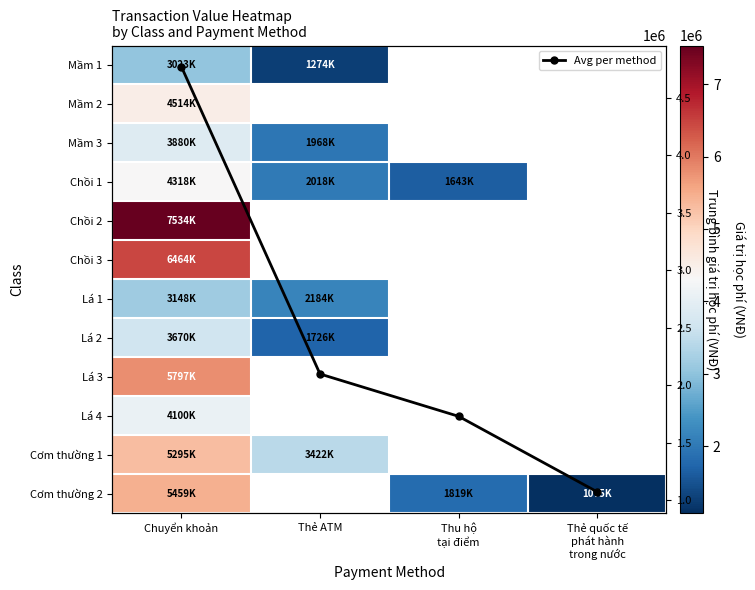

At which label does Chồi 1 first exceed 2018000?

Chuyển khoản